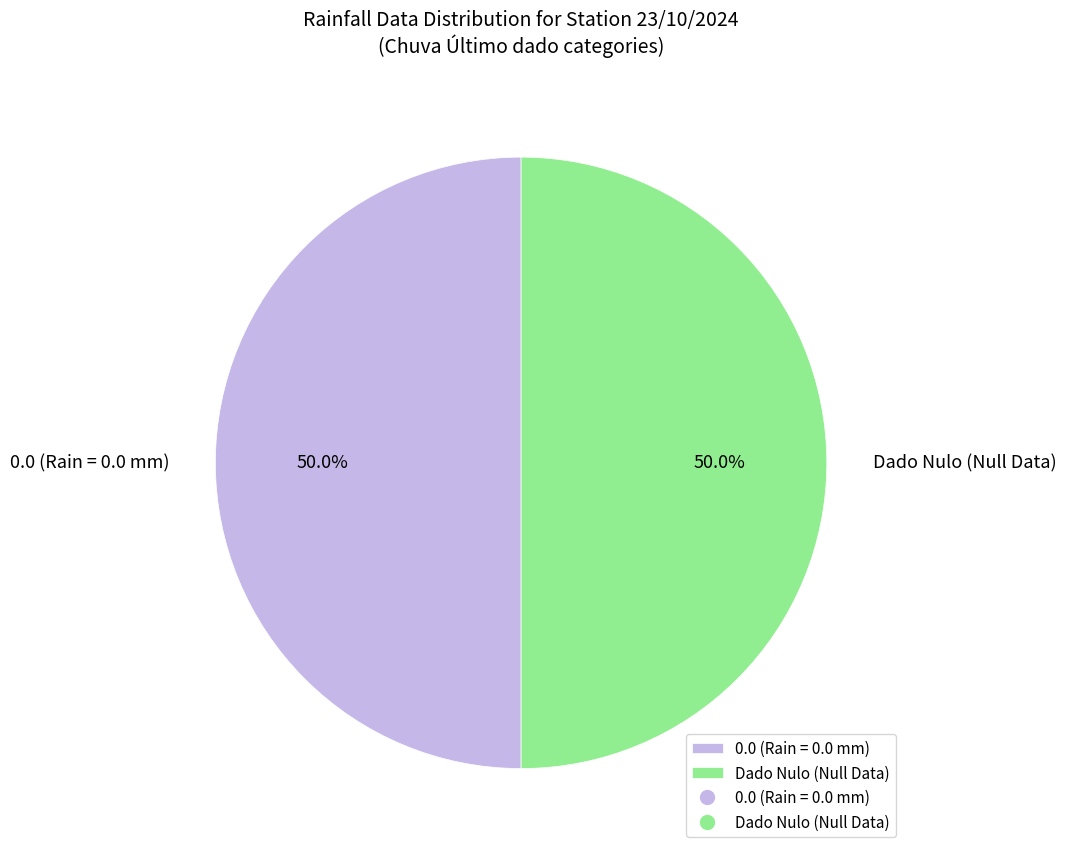

What portion of the pie excludes 0.0 (Rain = 0.0 mm)?

50.0%